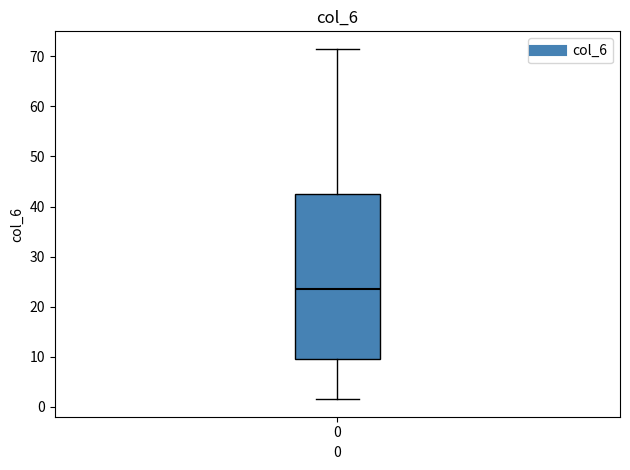

Read this box plot against the y-axis: the position of the median line, the range covered by the box, and the ends of both whiskers. The values are not printed on the chart, so give them approximately, as read against the axis.

median 24, box 10 to 43, whiskers 2 to 72